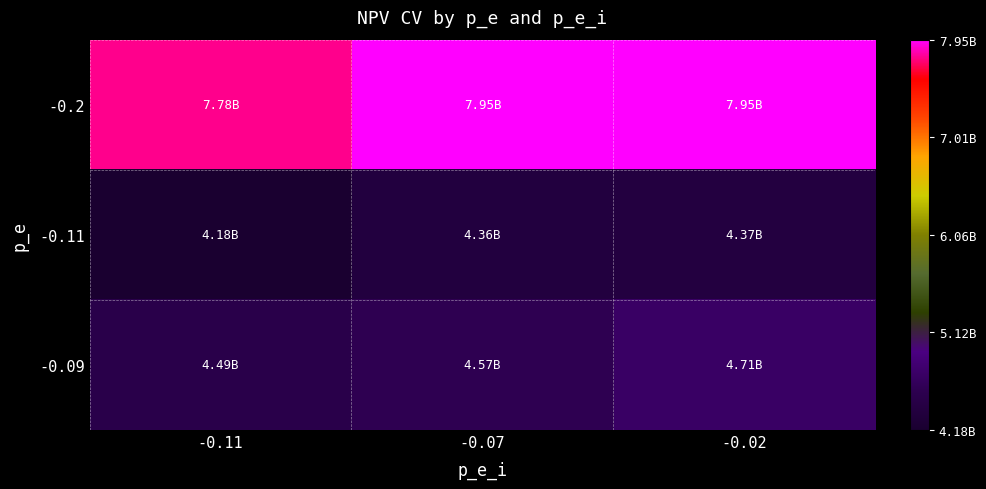

What is the difference between the highest and lowest values at -0.07?

3593661498.8